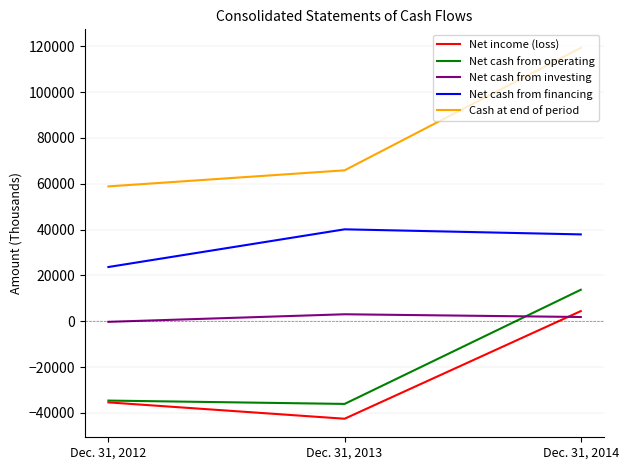

How many positive values does the Net income (loss) series have?

1